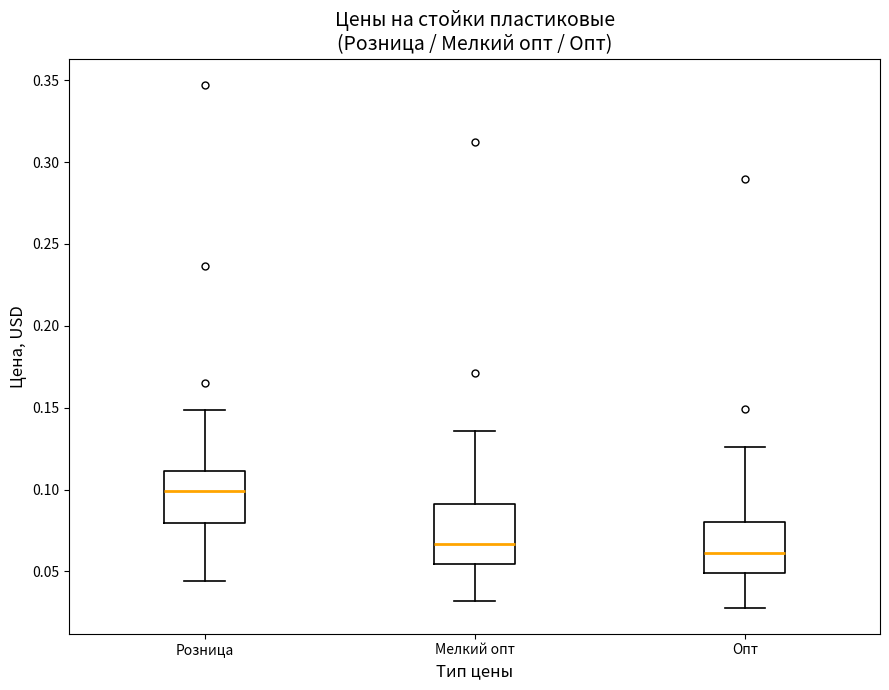

Reading left to right, read every box against the y-axis: the position of its median line, the range the box covers, and the ends of its whiskers. The values are not printed on the chart, so give them approximately, as read against the axis.

Розница: median 0.100, box 0.080 to 0.110, whiskers 0.045 to 0.150
Мелкий опт: median 0.065, box 0.055 to 0.090, whiskers 0.030 to 0.135
Опт: median 0.060, box 0.050 to 0.080, whiskers 0.030 to 0.125